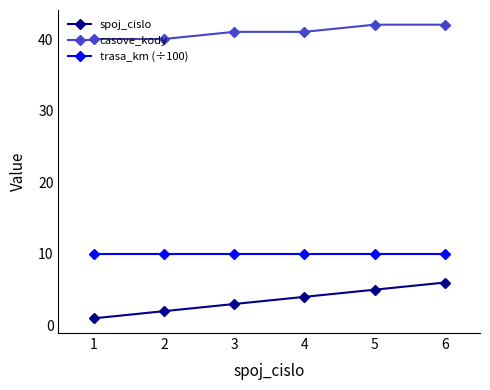

Which series has the largest range (max minus min)?

spoj_cislo